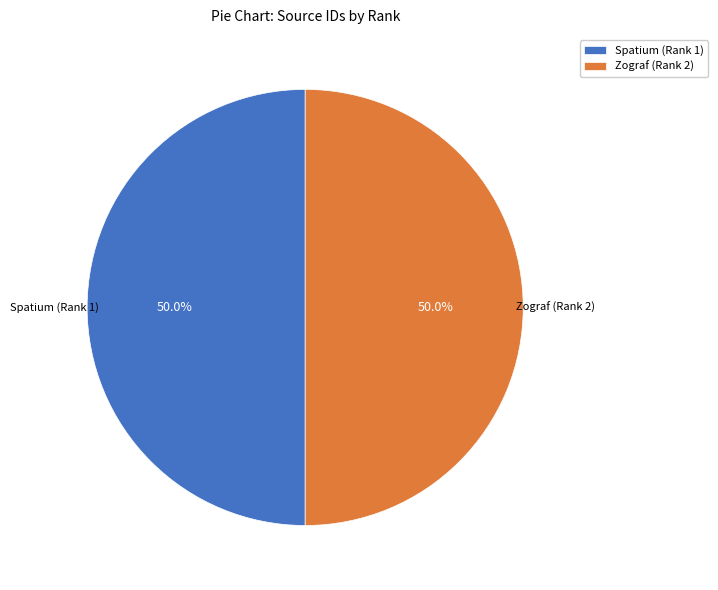

Approximately how many times larger is the value at Zograf (Rank 2) compared to Spatium (Rank 1)?

1.0